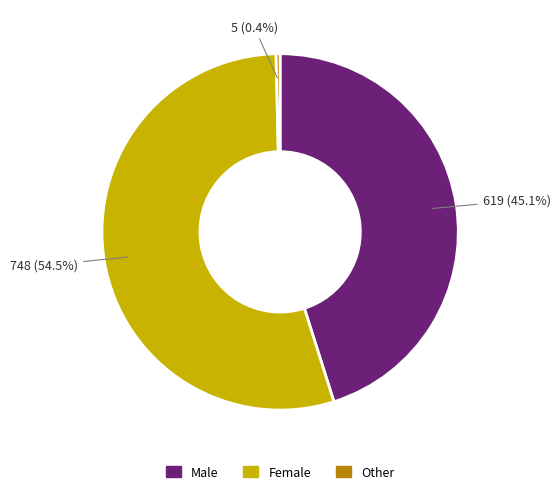

What portion of the pie excludes Male?

54.9%